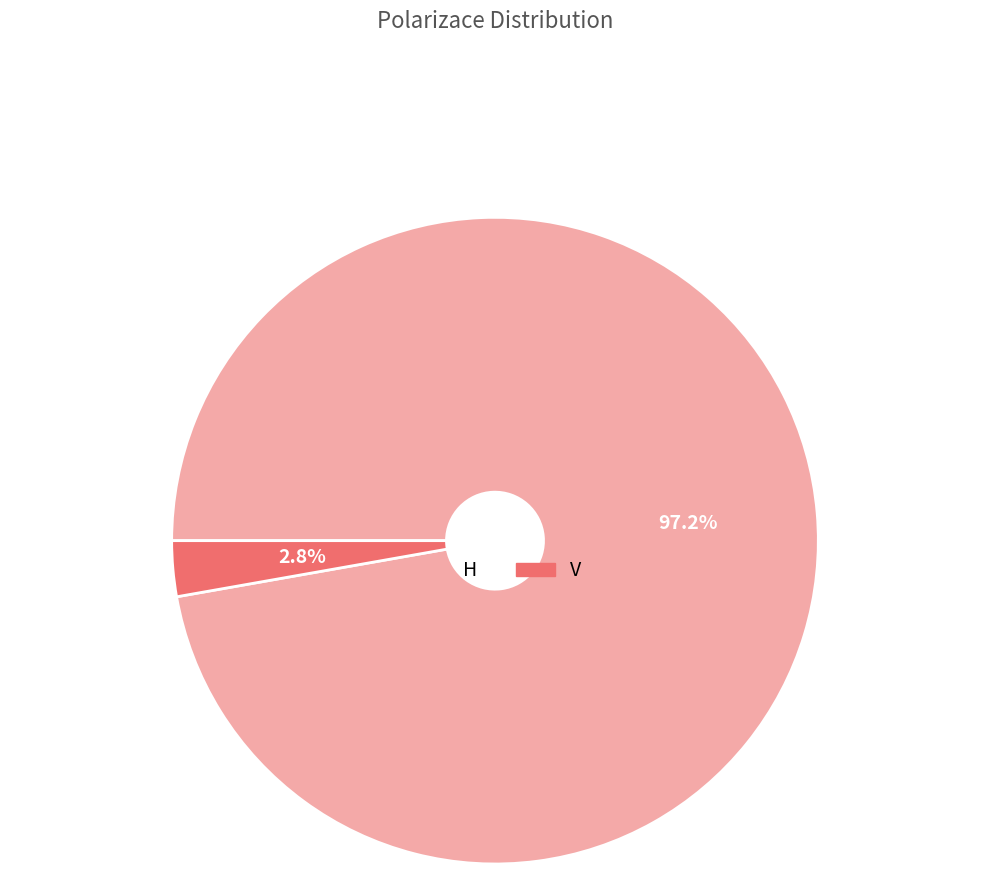

Is there any slice that represents more than half of the pie?

Yes